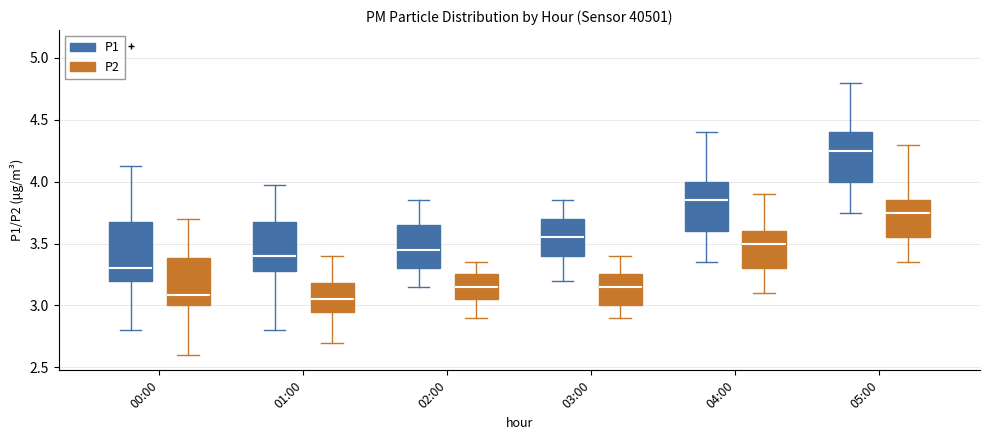

Comparing the boxes themselves (not the whiskers), which one is the tallest?

00:00 (P1)